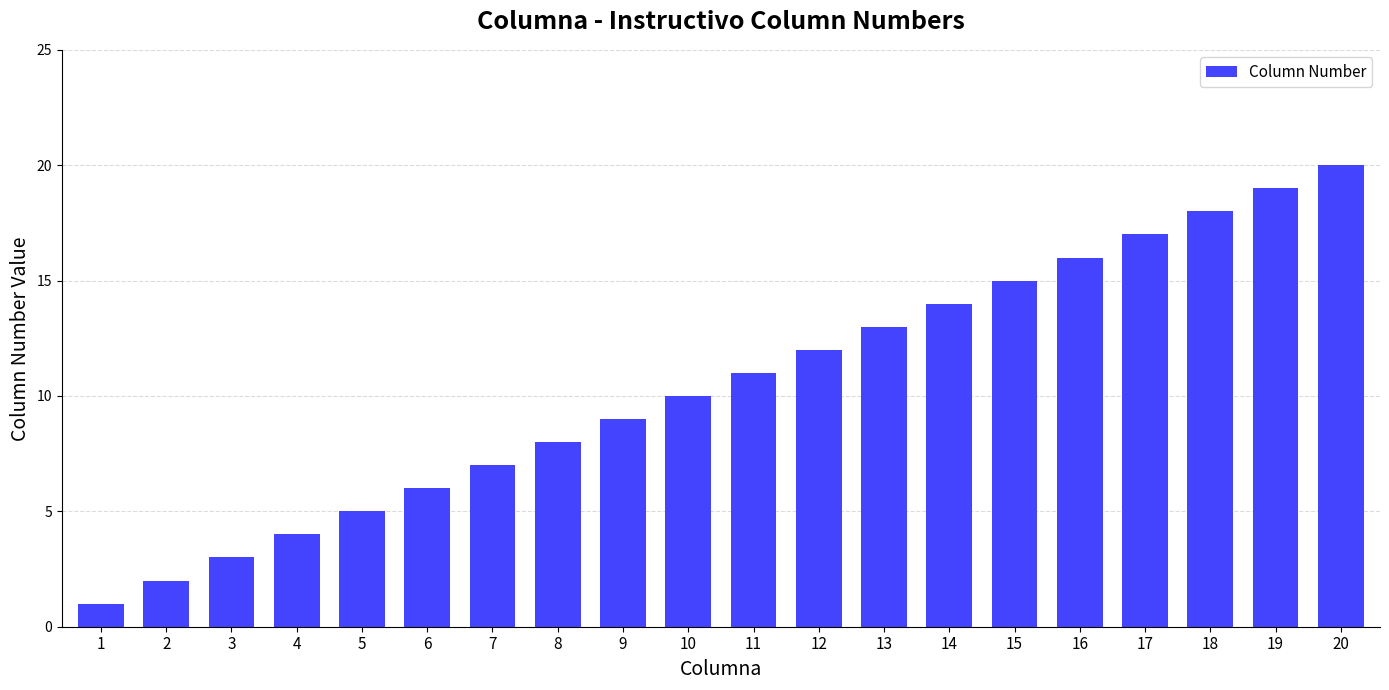

Rank the categories by value from highest to lowest.

20, 19, 18, 17, 16, 15, 14, 13, 12, 11, 10, 9, 8, 7, 6, 5, 4, 3, 2, 1